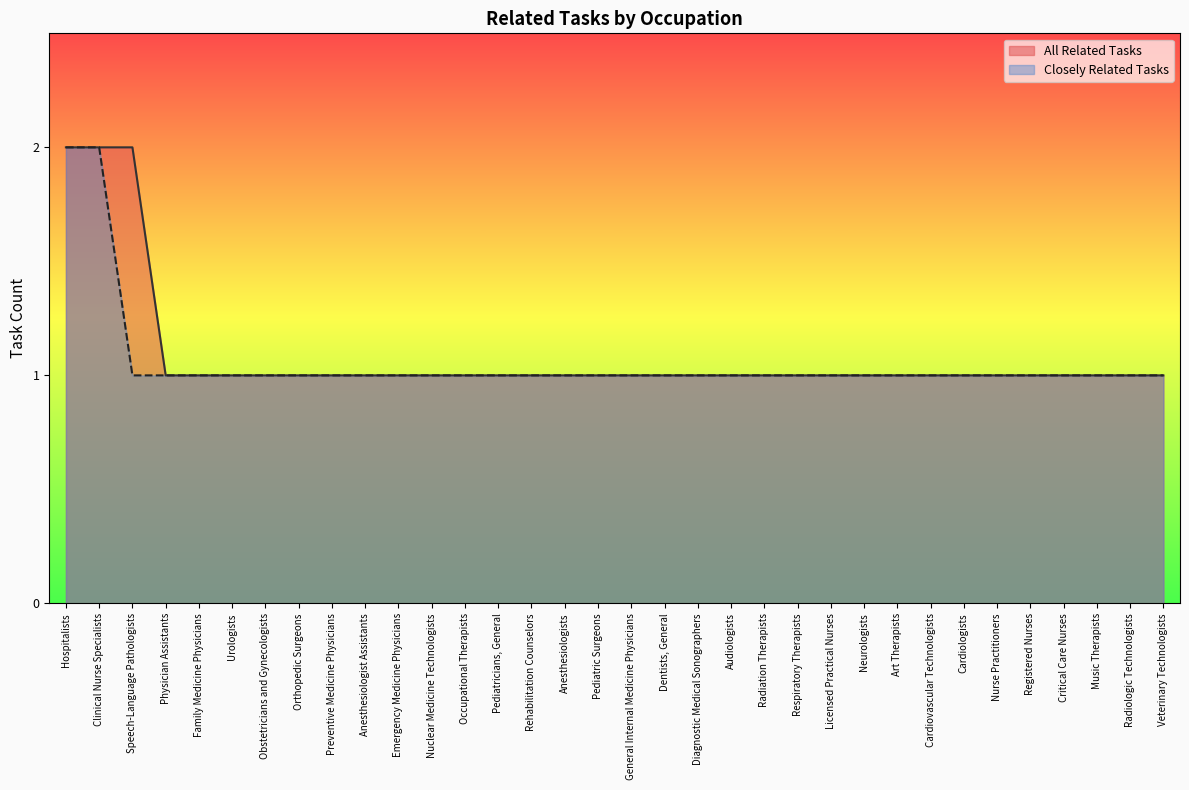

Reading left to right, what are all the values shown in this chart?

All Related Tasks: 2	2	2	1	1	1	1	1	1	1	1	1	1	1	1	1	1	1	1	1	1	1	1	1	1	1	1	1	1	1	1	1	1	1
Closely Related Tasks: 2	2	1	1	1	1	1	1	1	1	1	1	1	1	1	1	1	1	1	1	1	1	1	1	1	1	1	1	1	1	1	1	1	1